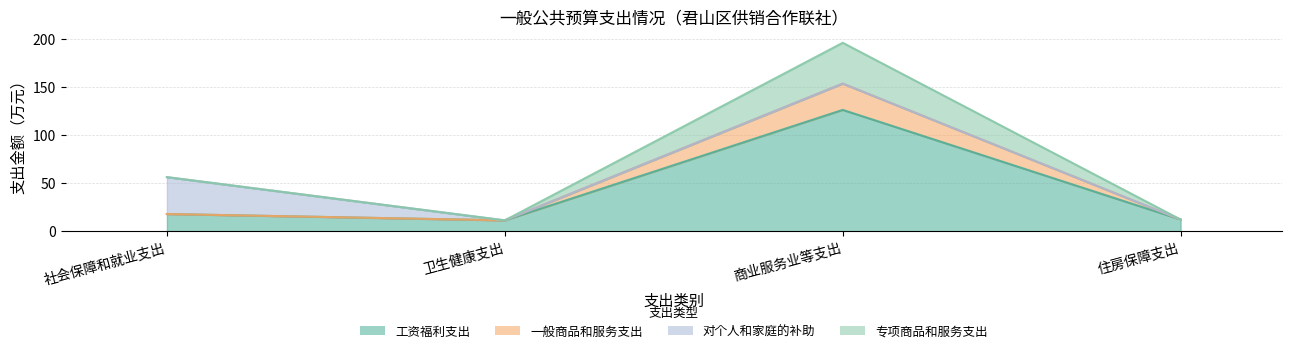

Rank the categories by 一般商品和服务支出 value from highest to lowest.

商业服务业等支出, 社会保障和就业支出, 住房保障支出, 卫生健康支出